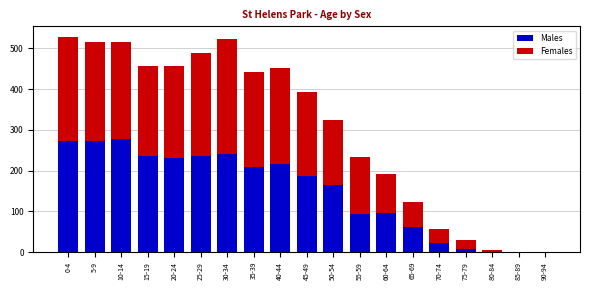

What is the sum of the Males values at 85-89 and 70-74?

22